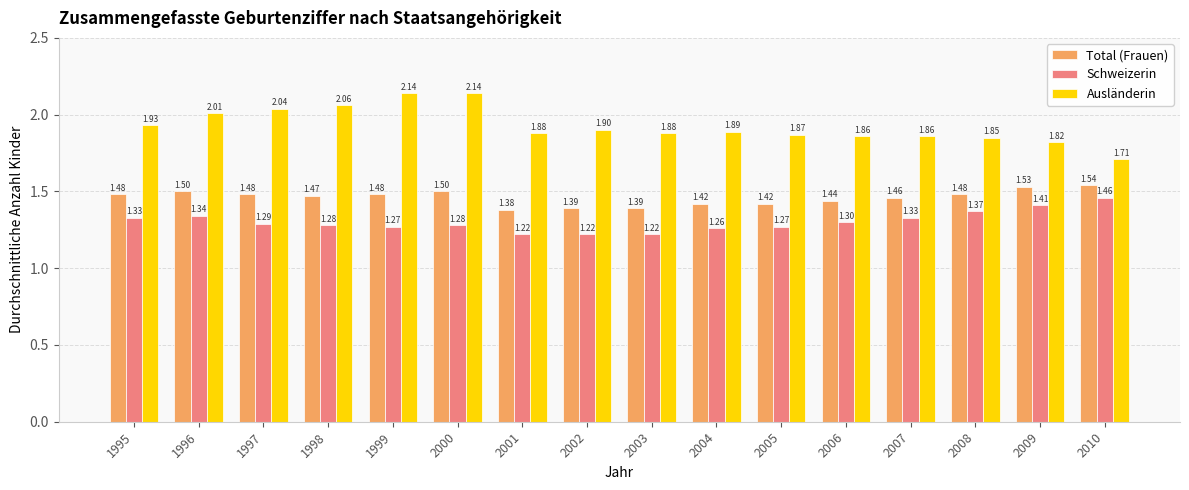

Is the value of Total (Frauen) at 2002 greater than the value of Schweizerin at 2000?

Yes